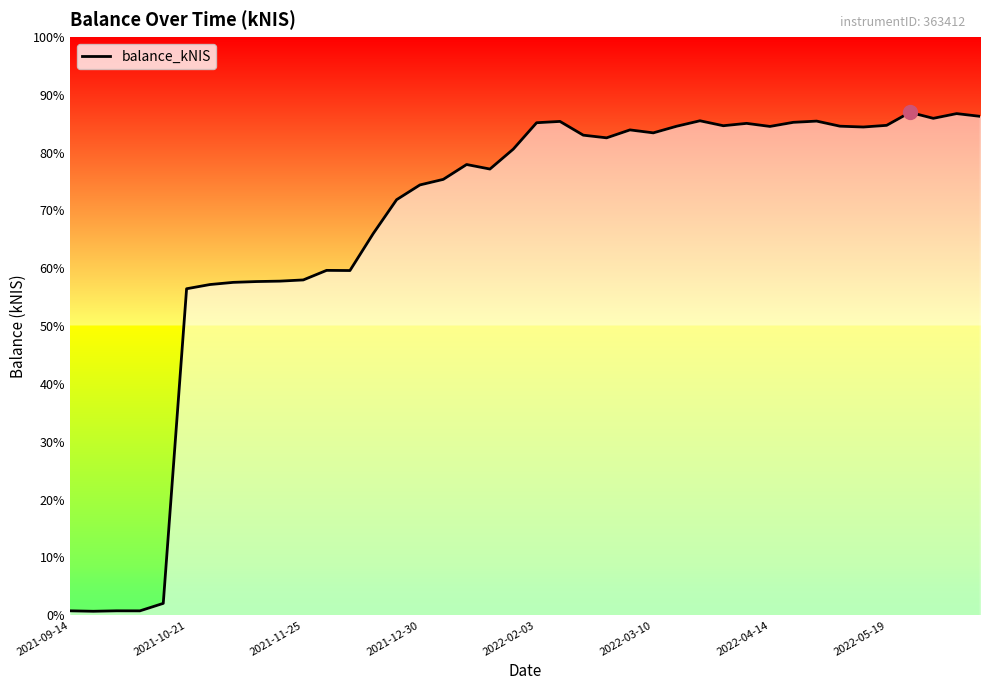

What is the difference between the maximum and minimum values?

11348.5